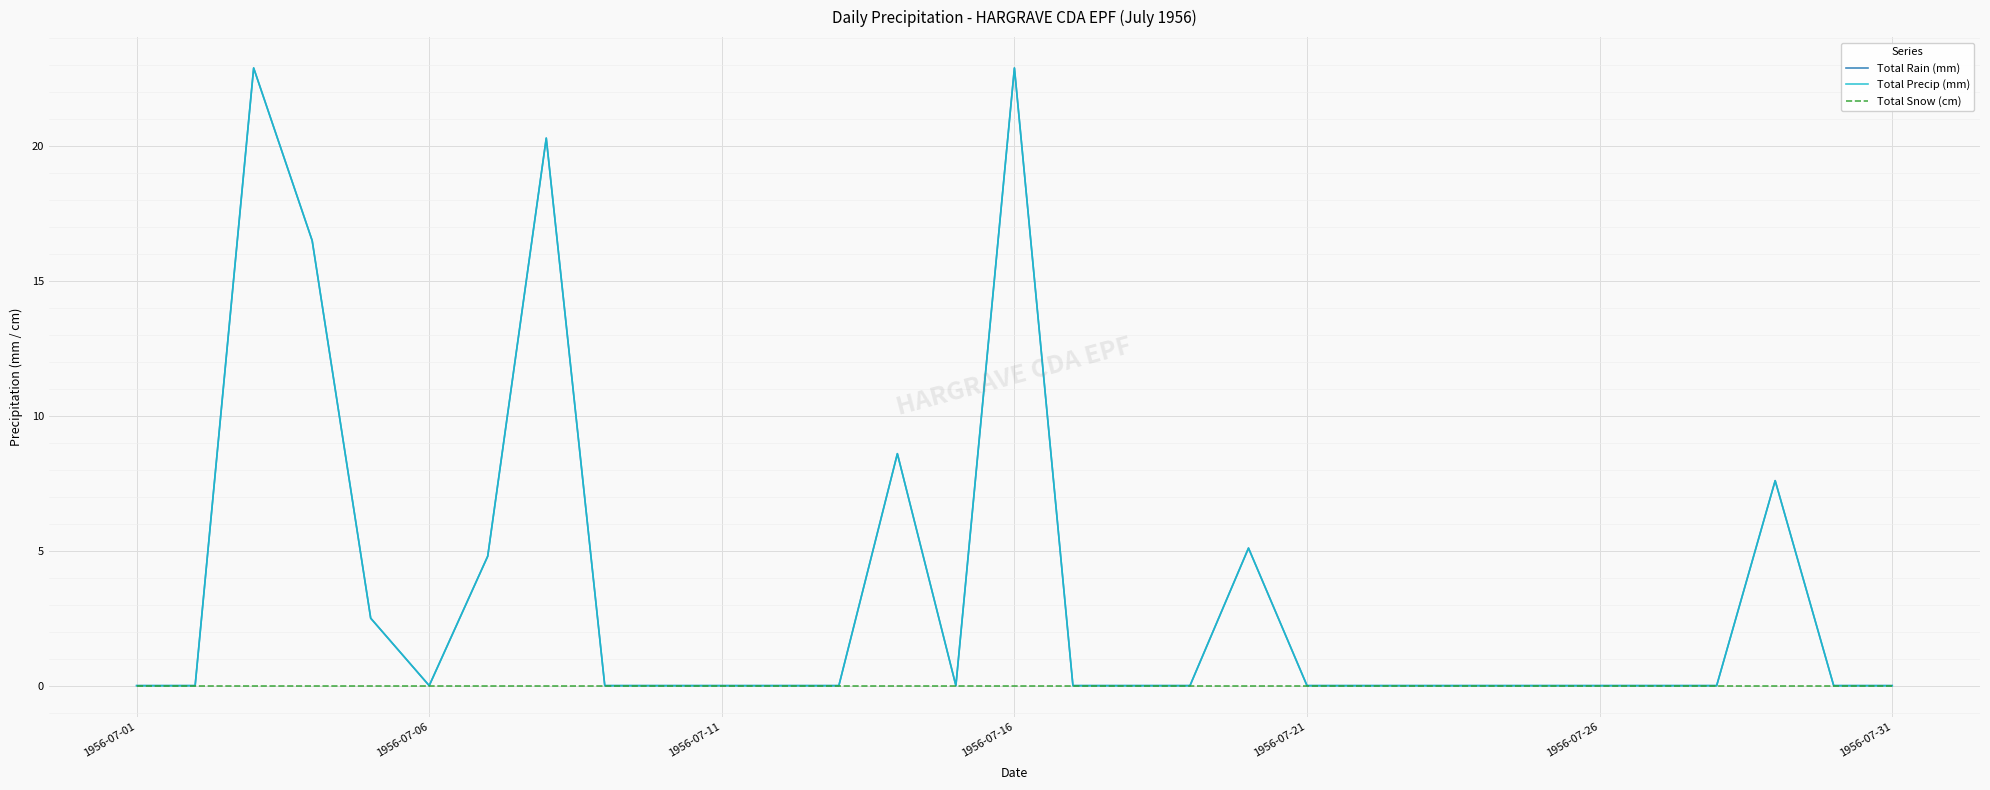

Does the chart display data point markers on the line(s)?

No